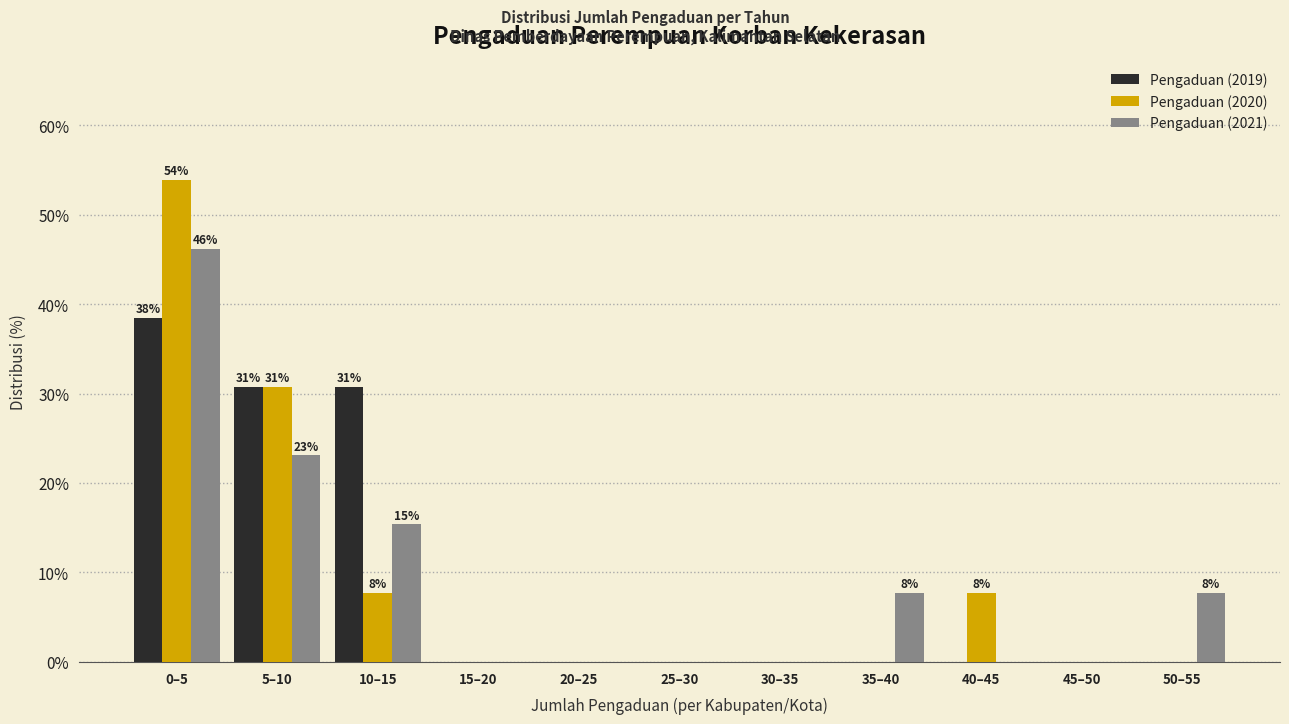

Is the value of Pengaduan (2019) at 15–20 greater than the value of Pengaduan (2021) at 50–55?

No